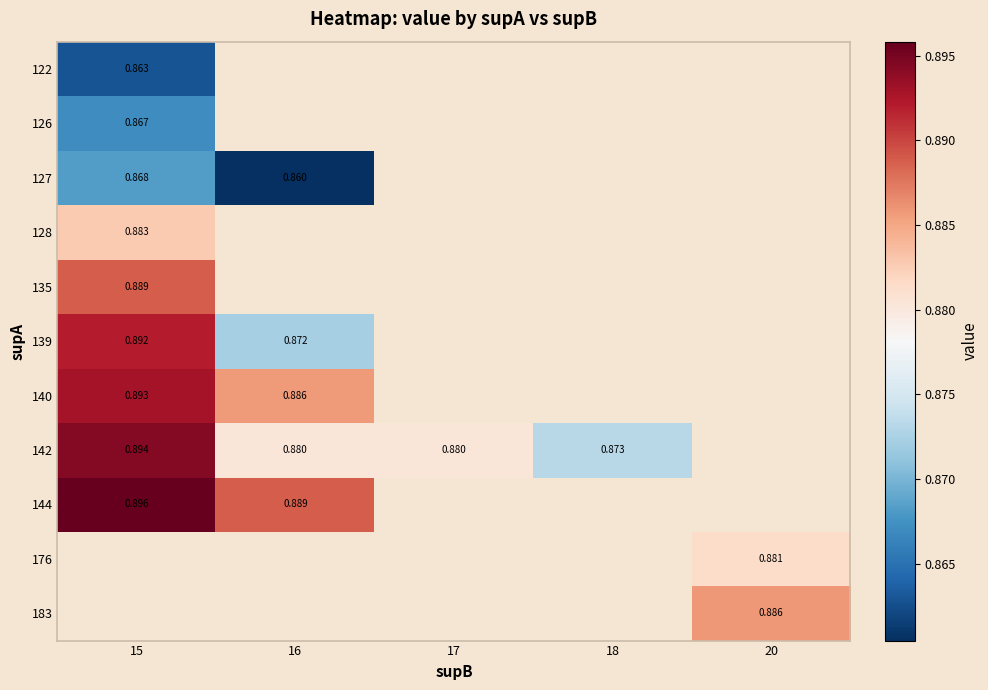

What is the maximum value shown in the chart?

0.9